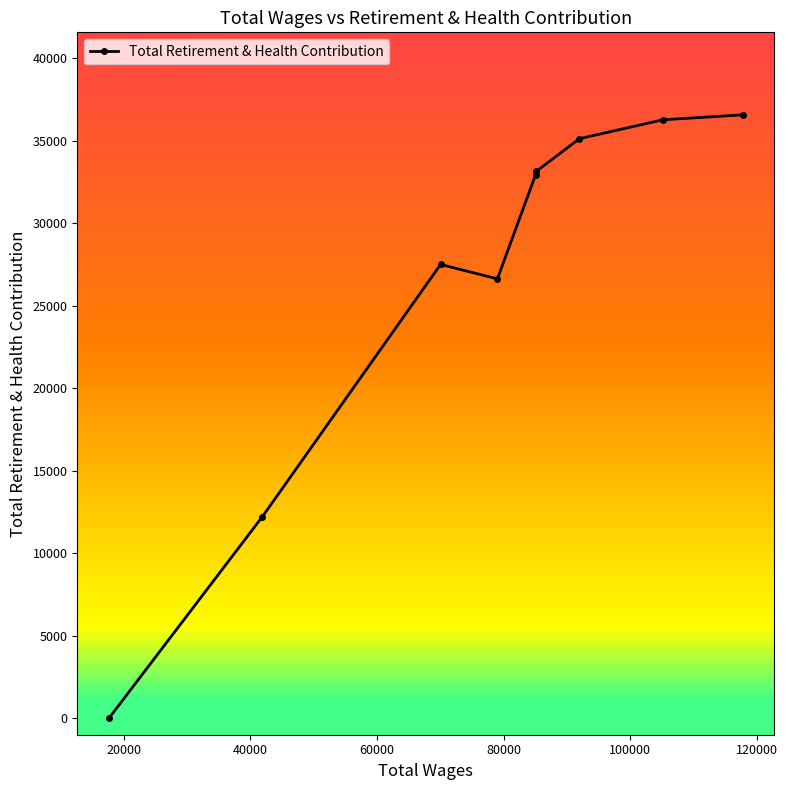

What is the value of the 5th point from the left?

32956